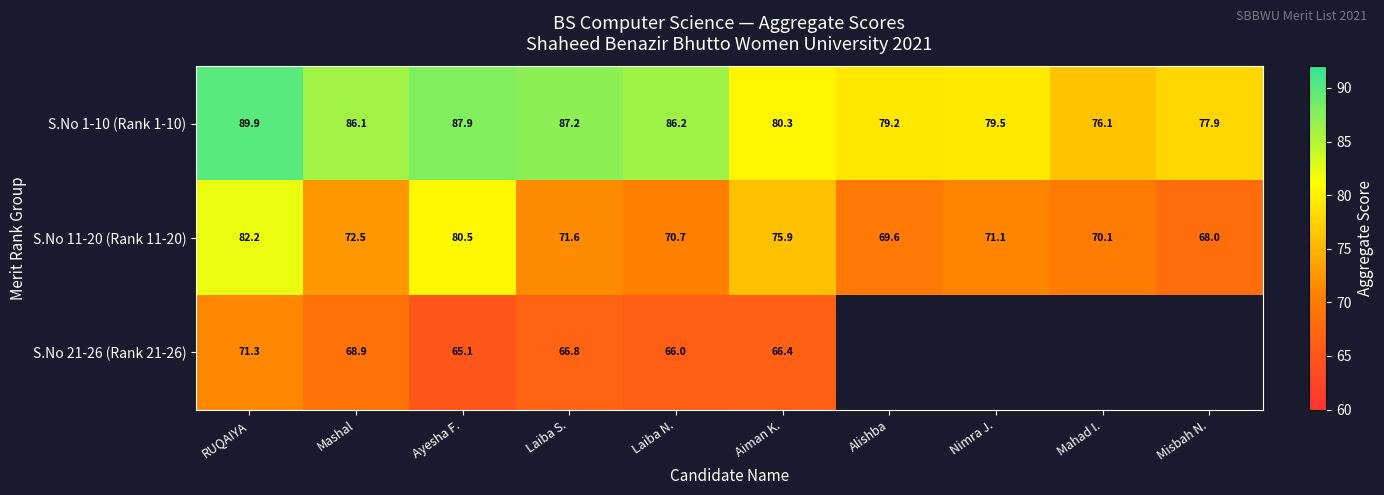

Rank the categories by S.No 11-20 (Rank 11-20) value from lowest to highest.

Misbah N., Alishba, Mahad I., Laiba N., Nimra J., Laiba S., Mashal, Aiman K., Ayesha F., RUQAIYA